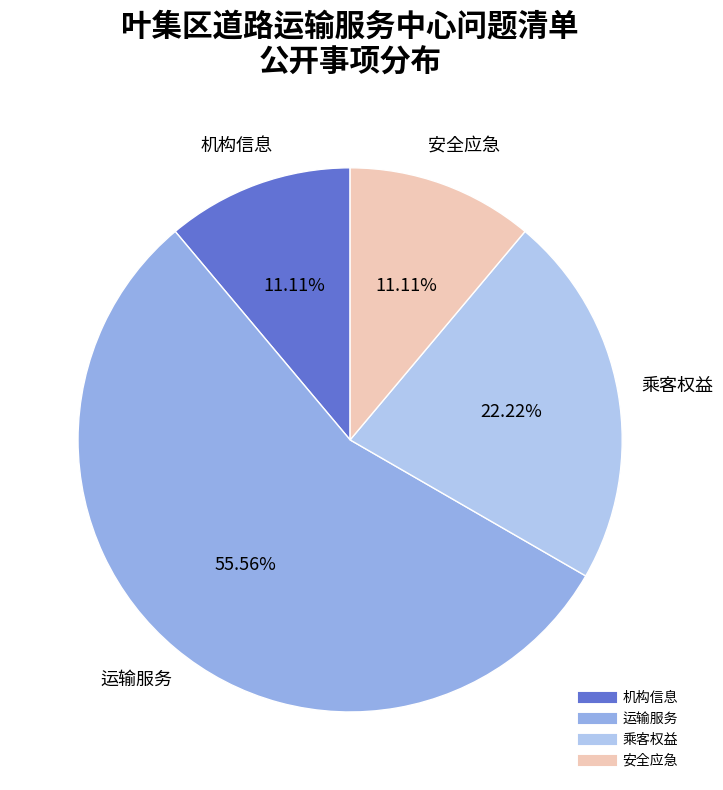

Approximately how many times larger is the value at 运输服务 compared to 乘客权益?

2.5